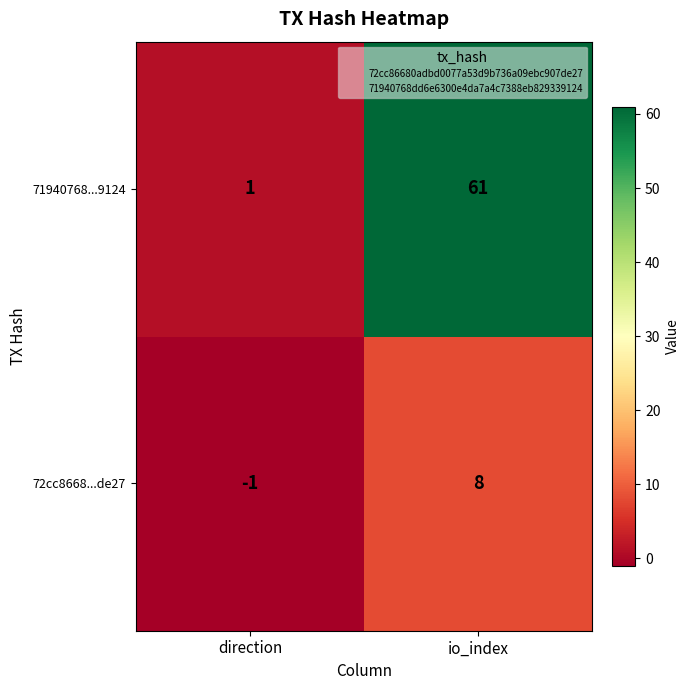

Reading right to left, list all the values displayed in this chart.

71940768...9124: 61	1
72cc8668...de27: 8	-1